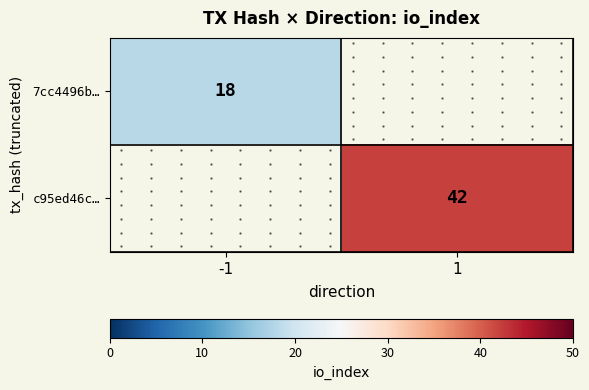

Is it true that c95ed46c… equals 24 at -1?

False